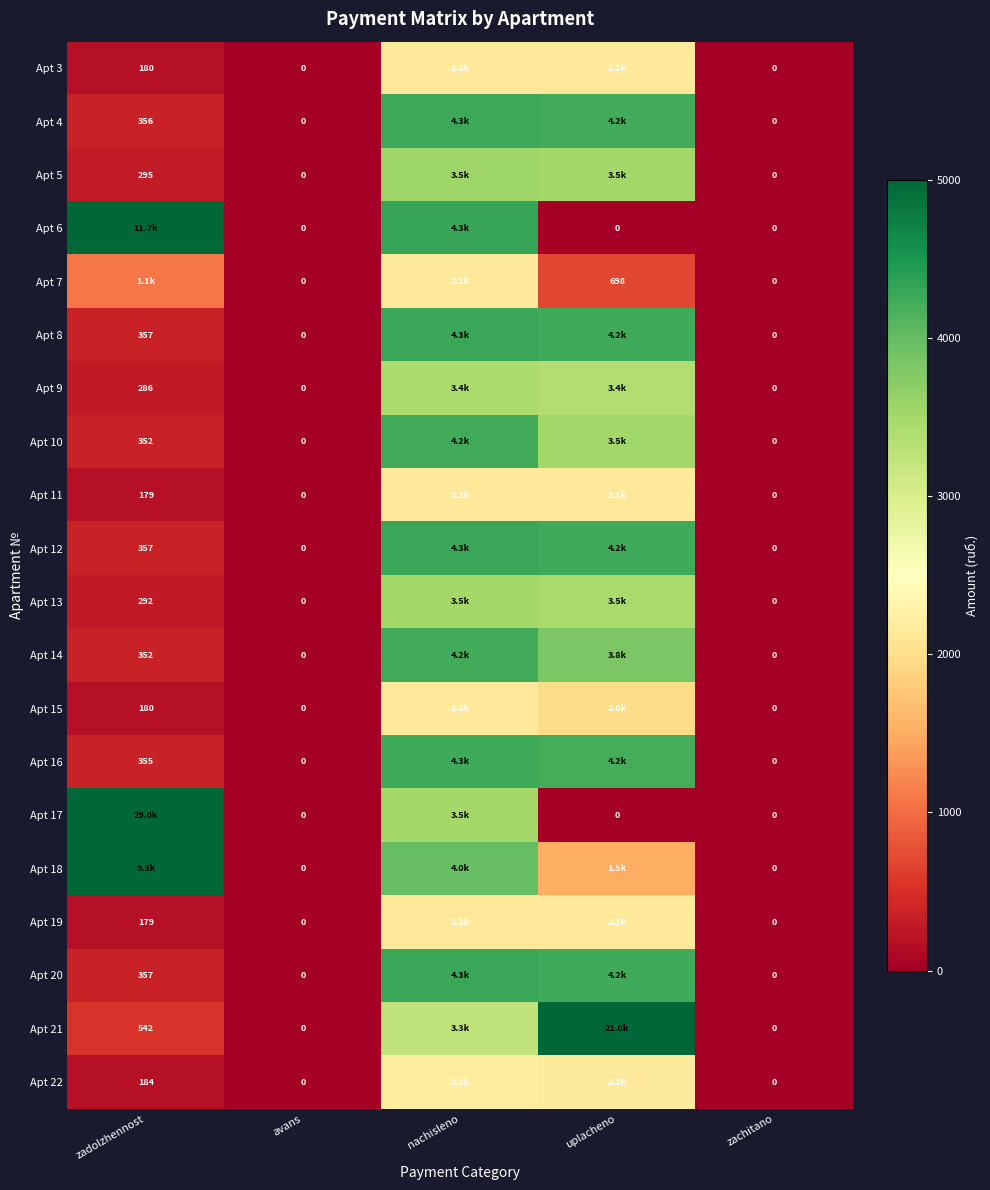

How many distinct data groups are displayed?

20